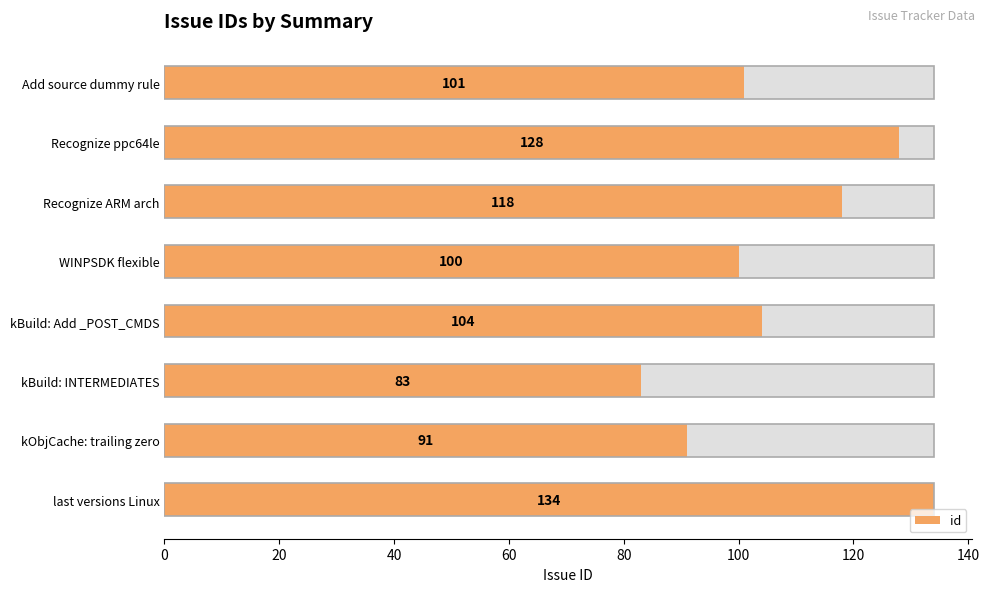

How many distinct data groups are displayed?

1